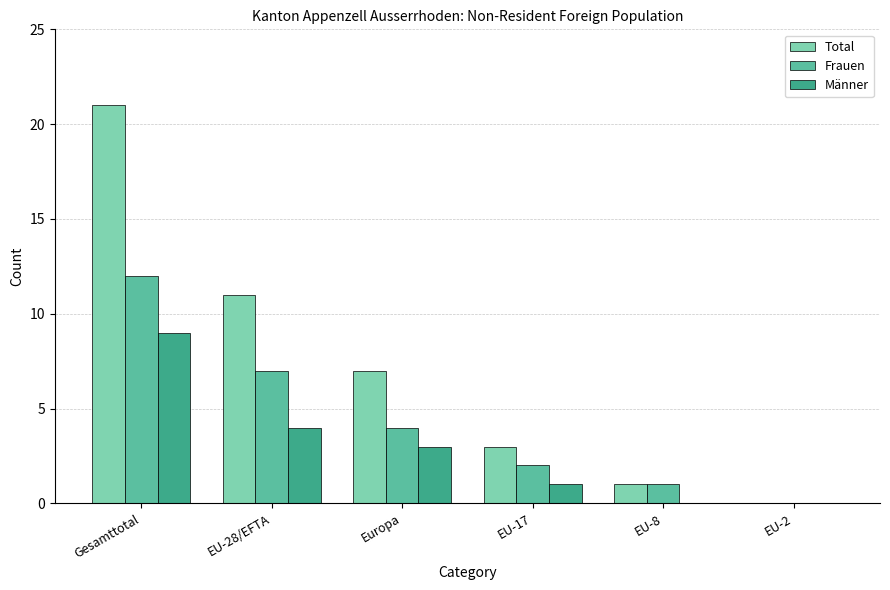

Between EU-28/EFTA and EU-8, which series saw the biggest shift?

Total